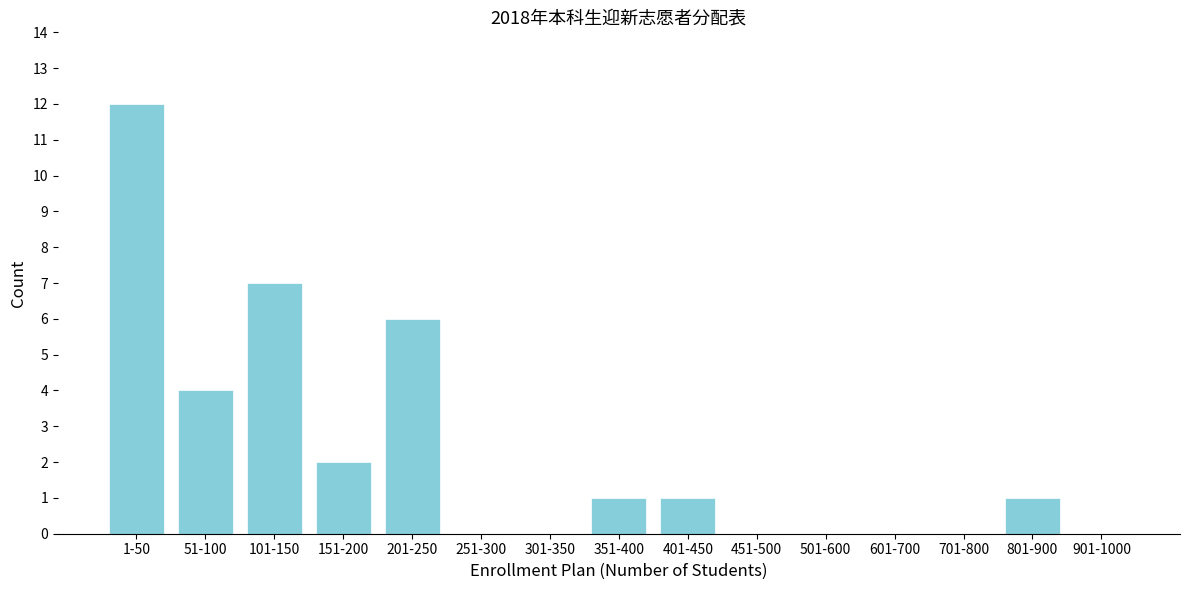

Reading left to right, list all the values displayed in this chart.

1-50=12	51-100=4	101-150=7	151-200=2	201-250=6	251-300=0	301-350=0	351-400=1	401-450=1	451-500=0	501-600=0	601-700=0	701-800=0	801-900=1	901-1000=0